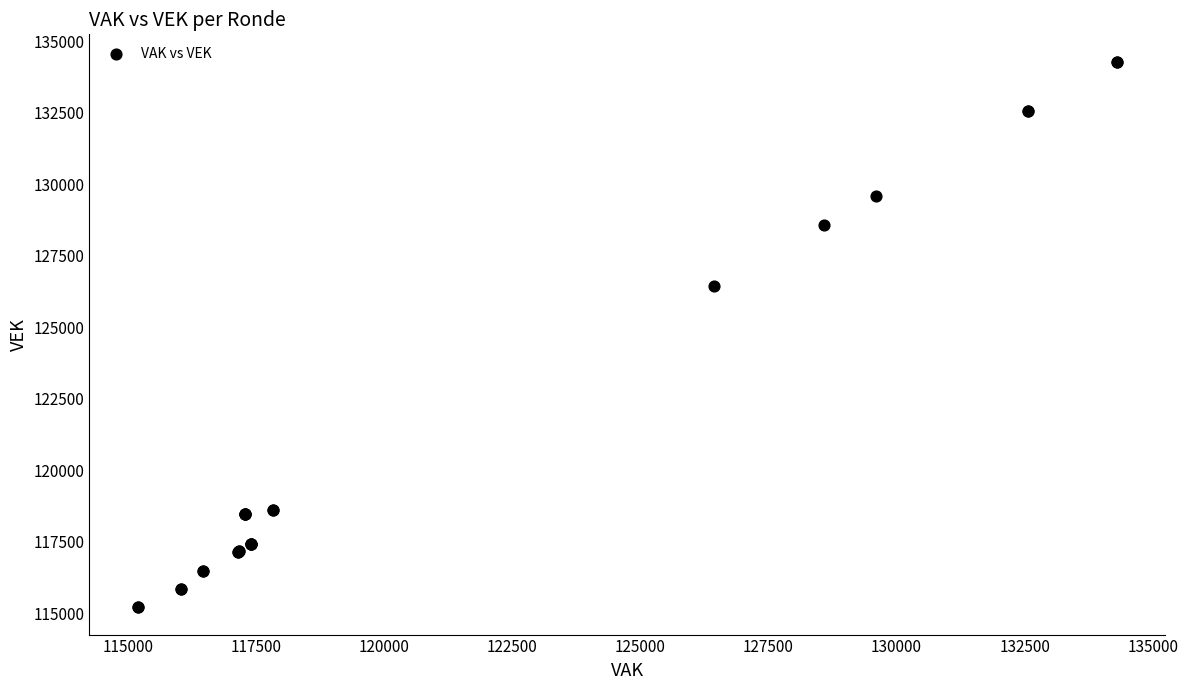

What Y value in the scatter plot is closest to 124746?

126441